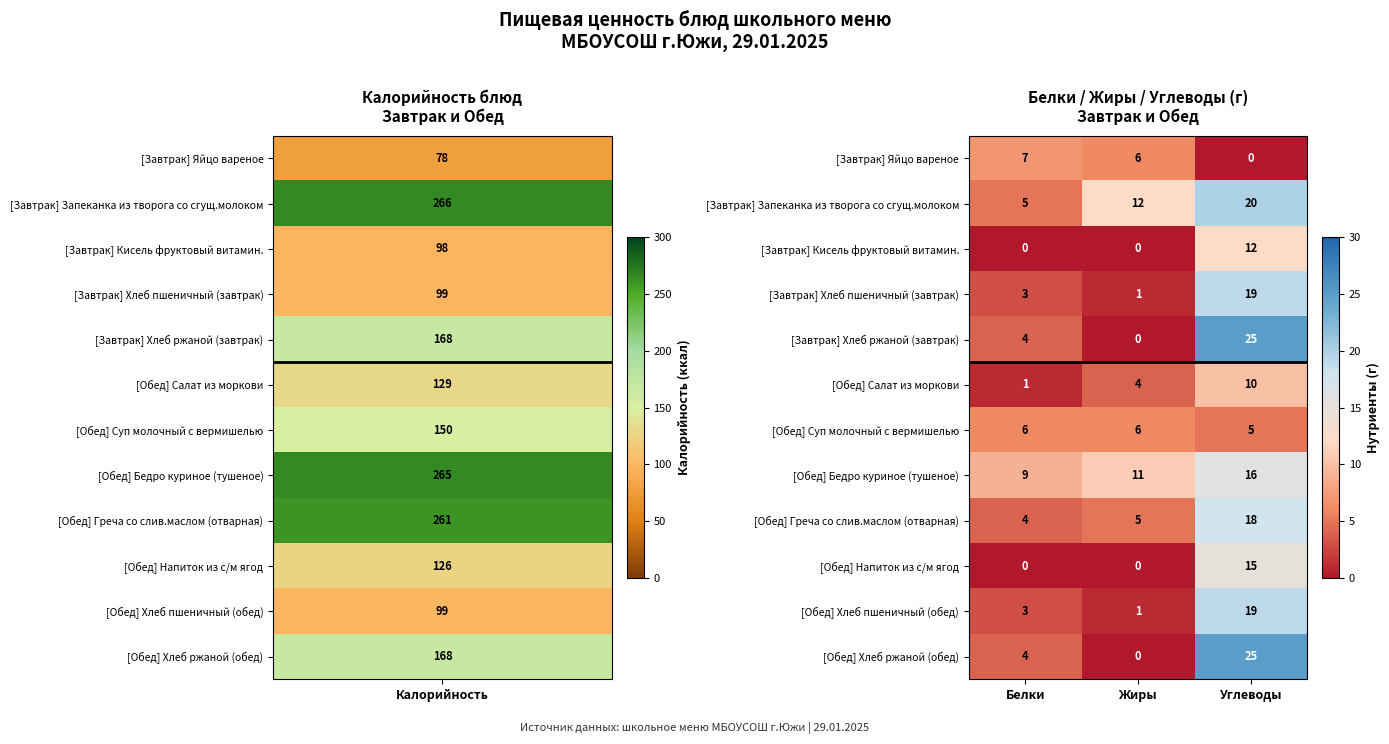

What is the sum of all [Обед] Хлеб ржаной (обед) values?

29